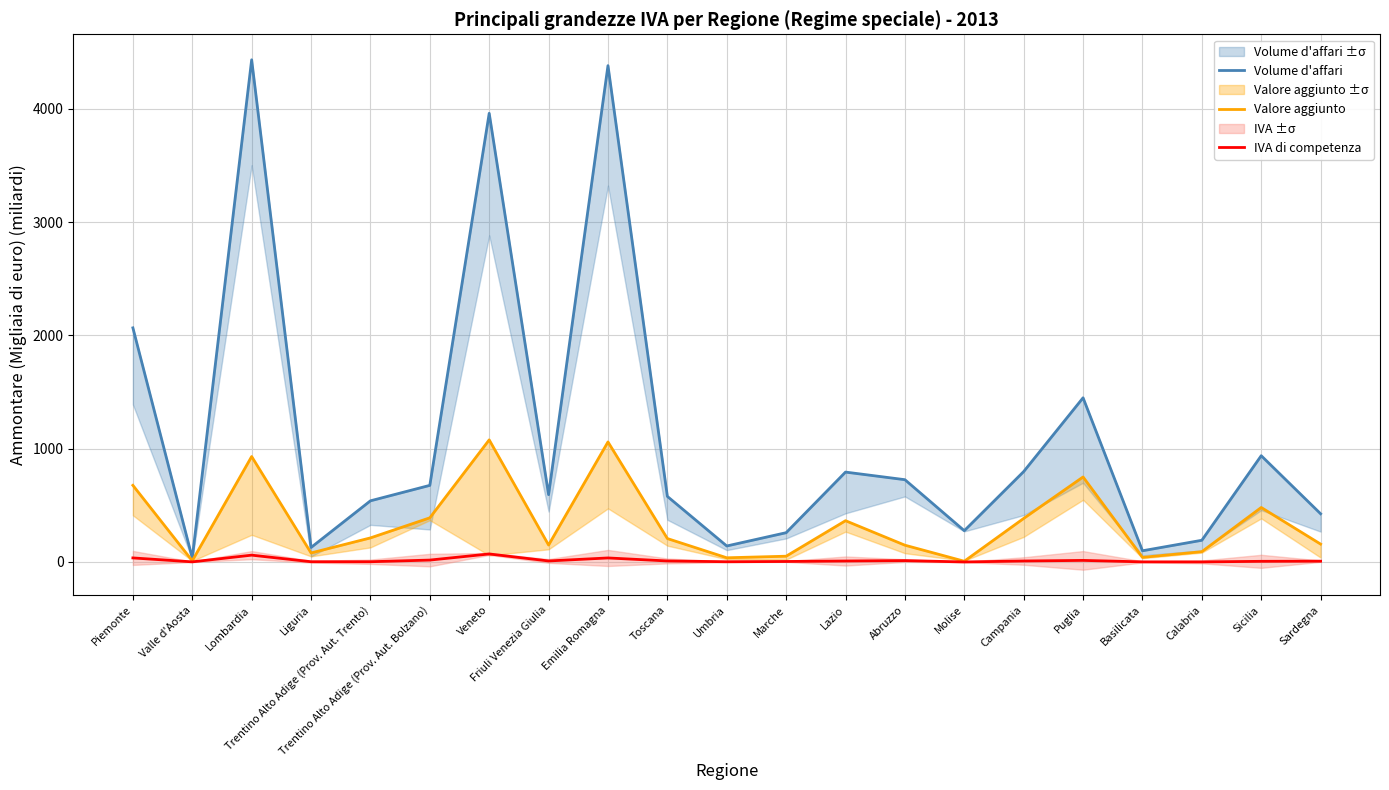

Which series has the widest spread of values?

Volume d'affari